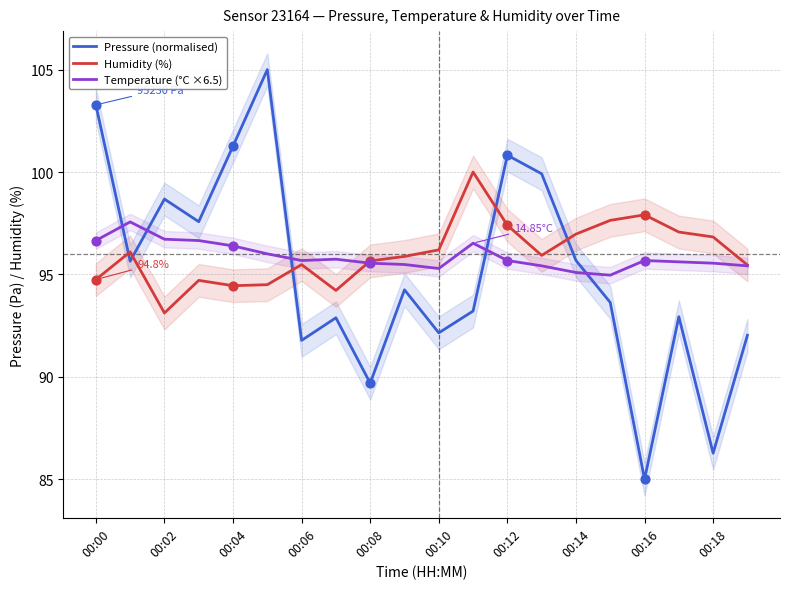

Which series contains the highest Y value?

Pressure (normalised)